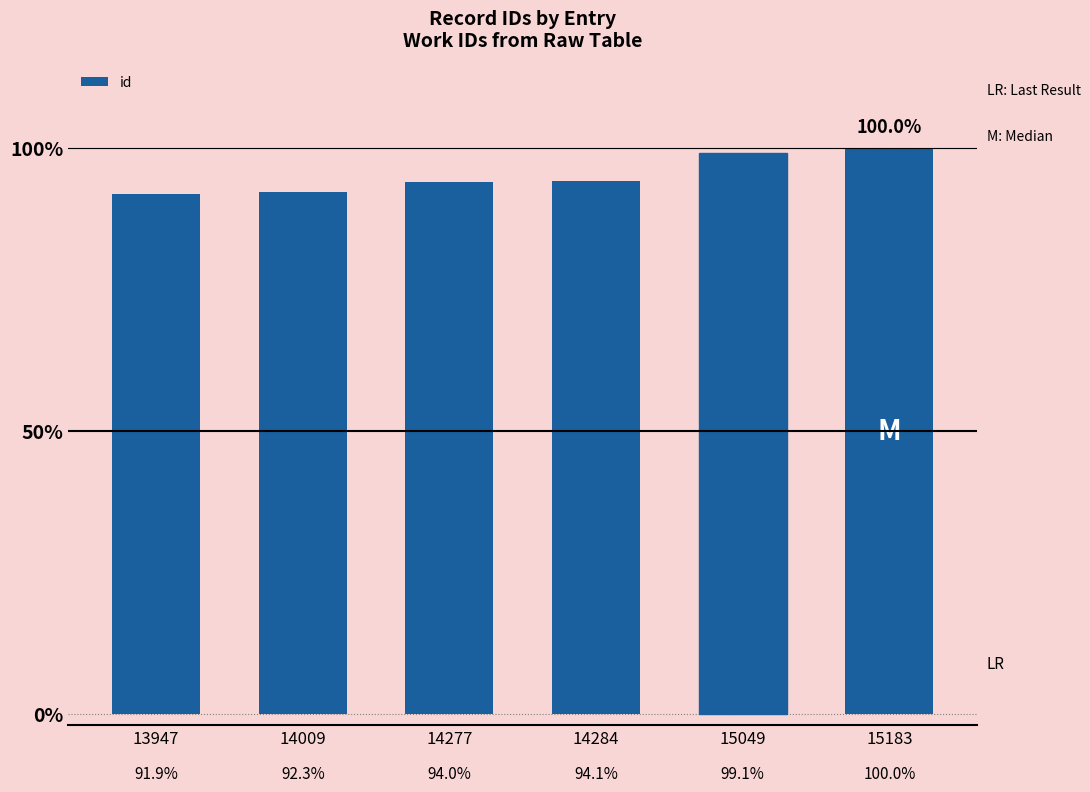

What is the difference between the values at 14284 and 15049?

0.1